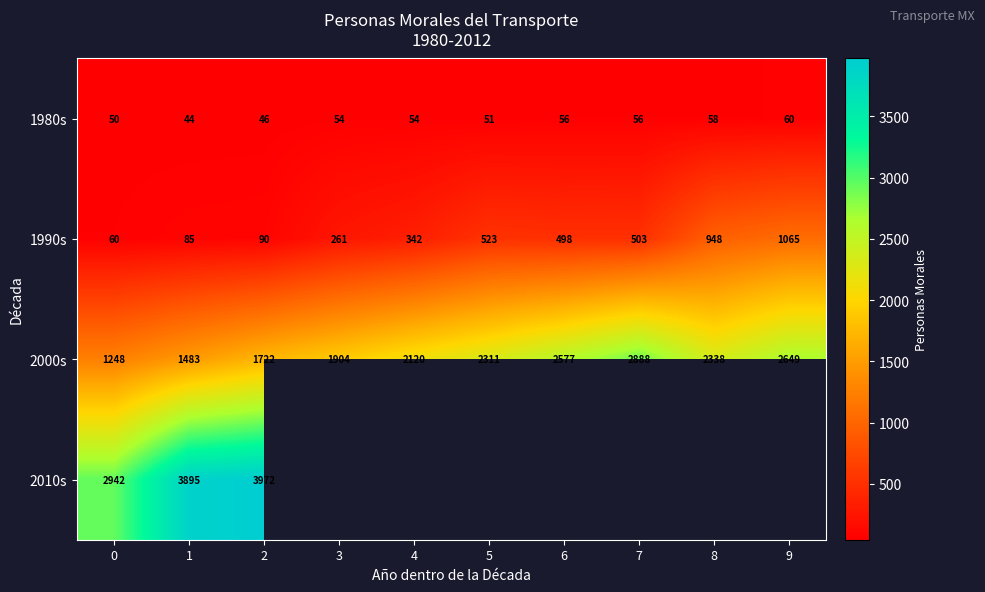

At which label is 2000s closest to 2068?

4